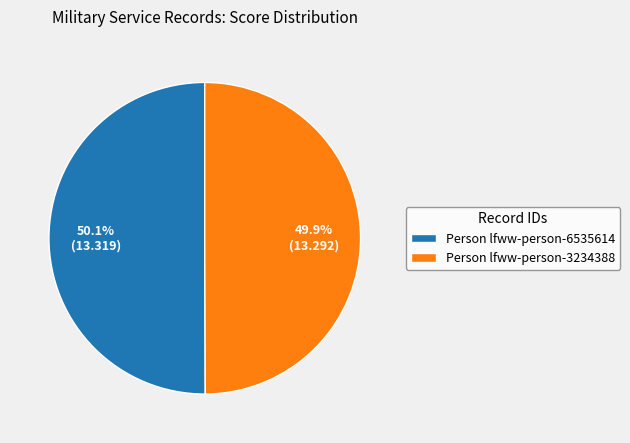

What is the ratio of the value at Person lfww-person-3234388 to the value at Person lfww-person-6535614?

1.0